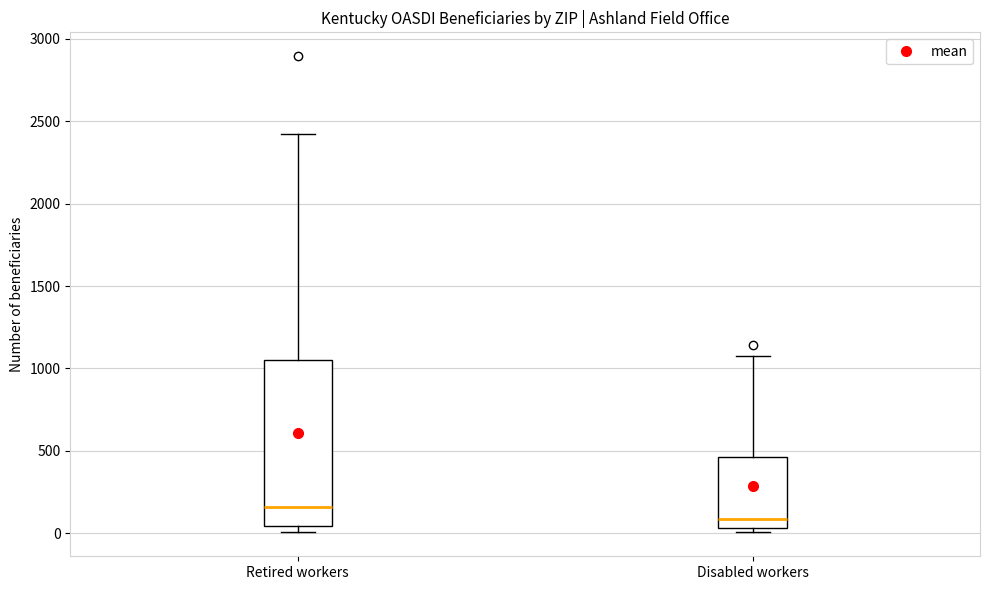

Where does the upper whisker of the box for Disabled workers end on the y-axis? The values are not printed on the chart, so give them approximately, as read against the axis.

1100